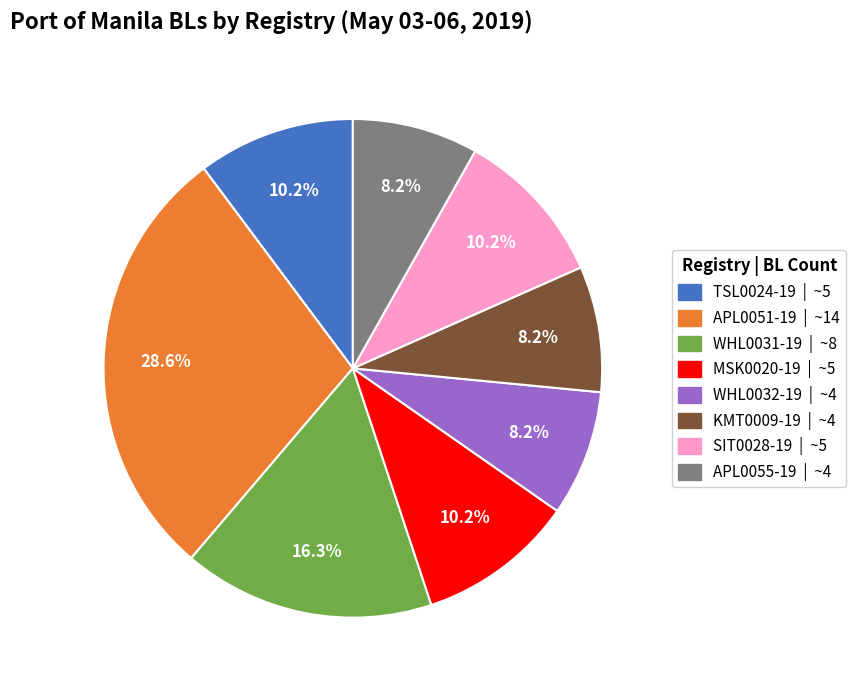

How many slices are in this pie chart?

8